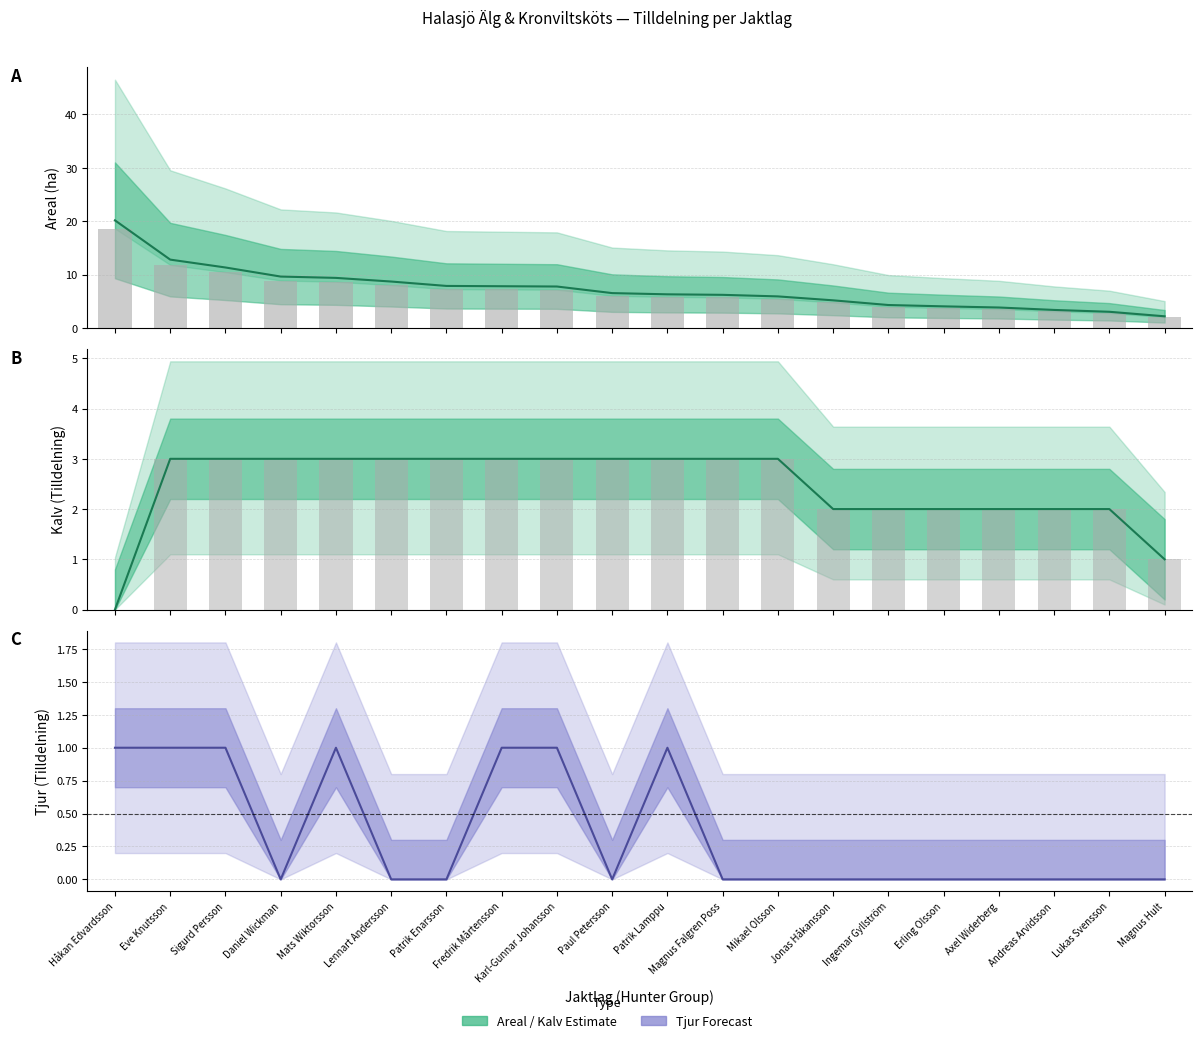

At which category does the chart reach its minimum across all series?

Håkan Edvardsson